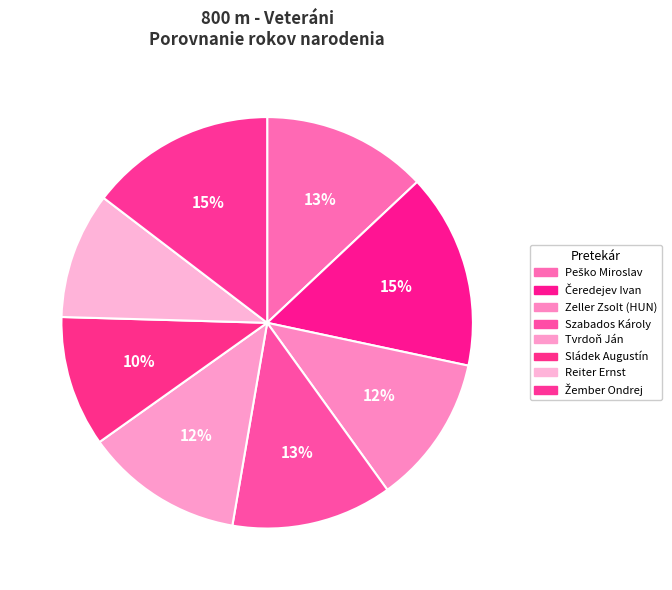

What percentage is the Szabados Károly slice, to the nearest percent?

13%